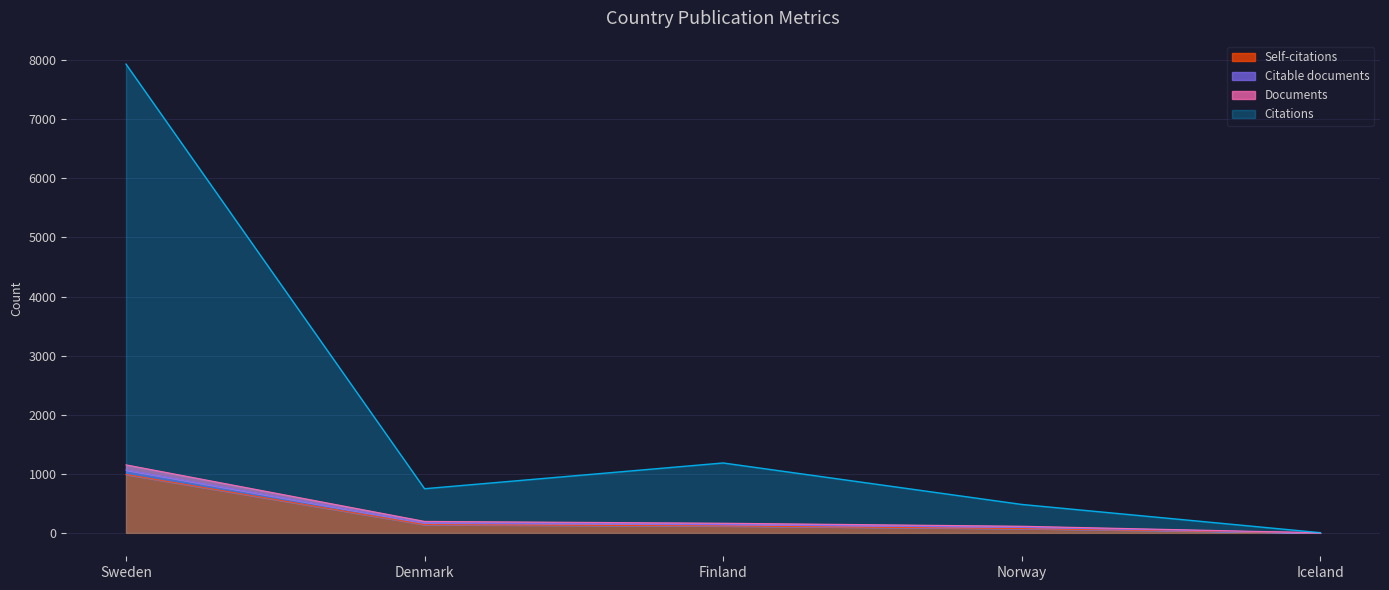

True or false: Citations and Documents cross at least once.

False